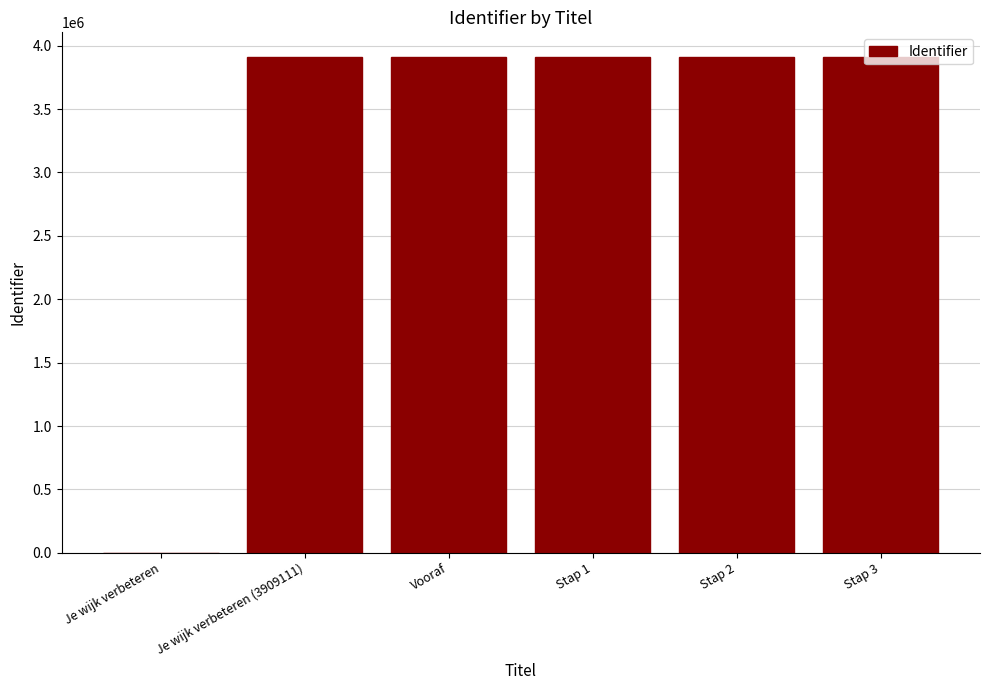

What is the maximum value shown in the chart?

3909122